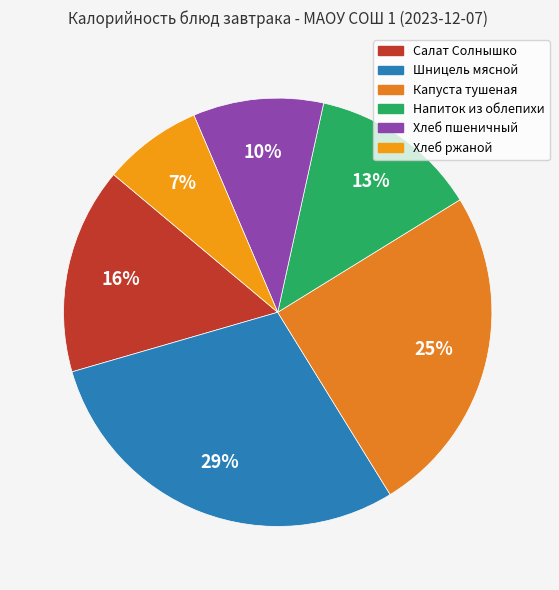

Which slice is the smallest?

Хлеб ржаной